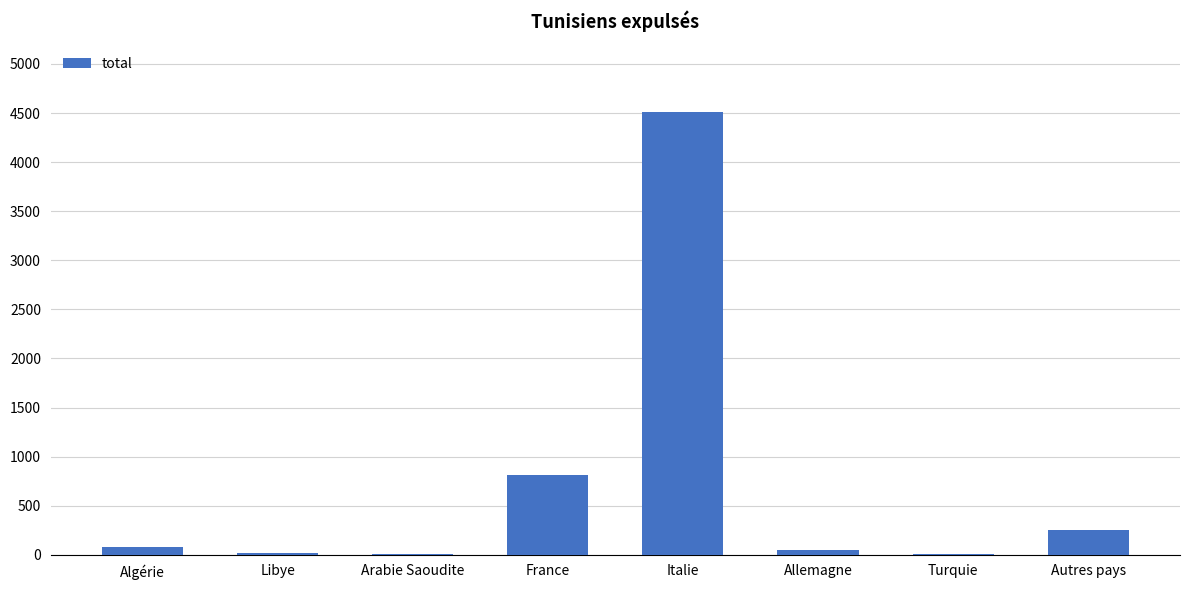

Where is the data nearest to the value 2258?

France